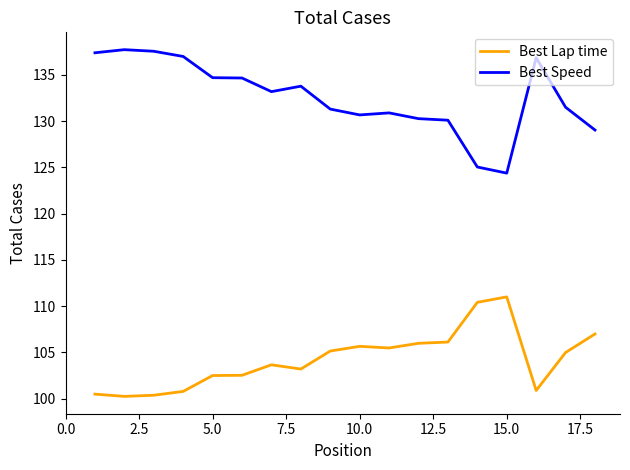

Rank the series by their average value, from highest to lowest.

Best Speed, Best Lap time